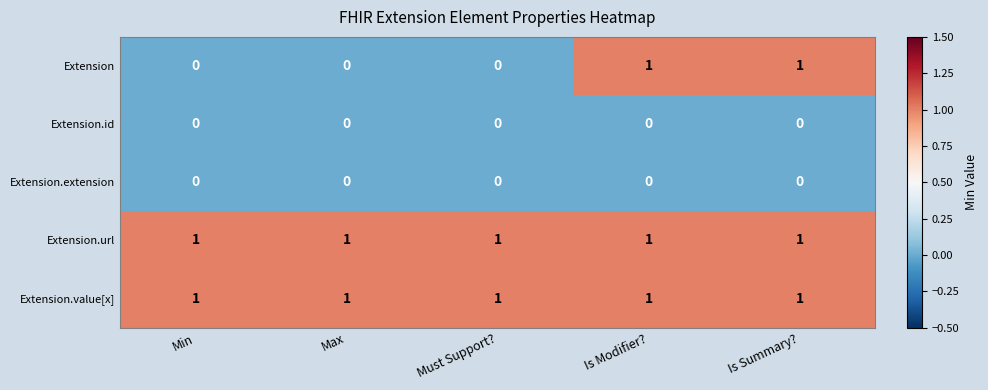

Reading left to right, list all the values displayed in this chart.

Extension: 0	0	0	1	1
Extension.id: 0	0	0	0	0
Extension.extension: 0	0	0	0	0
Extension.url: 1	1	1	1	1
Extension.value[x]: 1	1	1	1	1